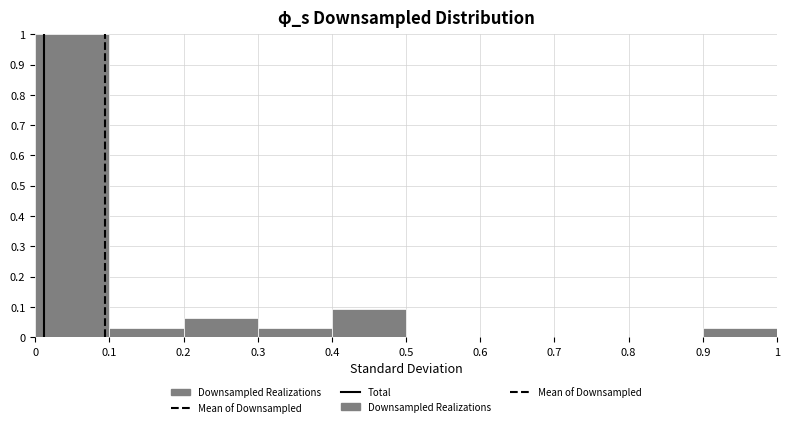

Over which range of the x-axis is the bar tallest?

0 to 0.1